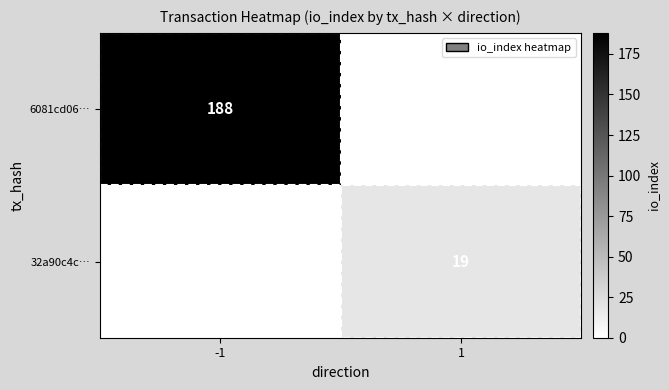

The value of 32a90c4c… at 1 is 19. True or false?

True